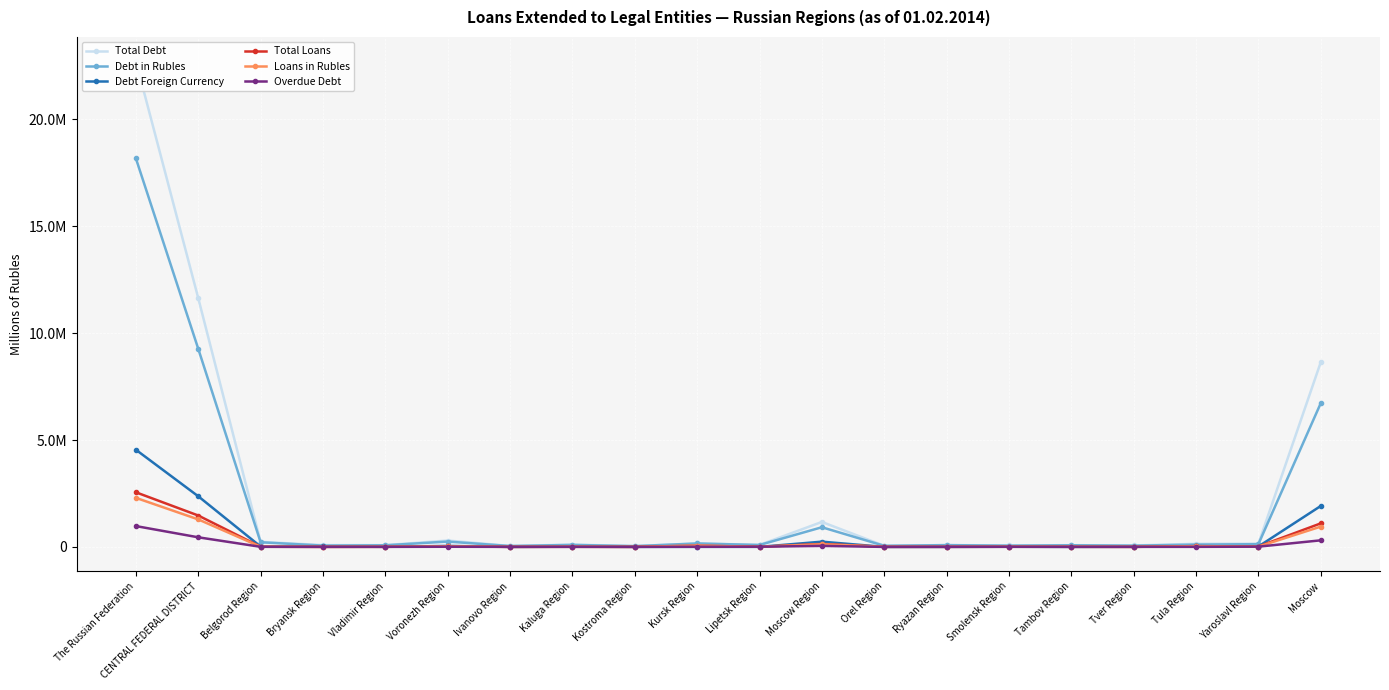

Reading left to right, list all the values displayed in this chart.

Total Debt: The Russian Federation=22717443	CENTRAL FEDERAL DISTRICT=11636886	Belgorod Region=237936	Bryansk Region=85926	Vladimir Region=84096	Voronezh Region=300312	Ivanovo Region=45886	Kaluga Region=108685	Kostroma Region=42368	Kursk Region=165027	Lipetsk Region=95849	Moscow Region=1168955	Orel Region=55206	Ryazan Region=87558	Smolensk Region=69354	Tambov Region=82274	Tver Region=69030	Tula Region=147114	Yaroslavl Region=150740	Moscow=8640570
Debt in Rubles: The Russian Federation=18171673	CENTRAL FEDERAL DISTRICT=9267377	Belgorod Region=218657	Bryansk Region=63730	Vladimir Region=77908	Voronezh Region=251632	Ivanovo Region=43007	Kaluga Region=96117	Kostroma Region=37643	Kursk Region=161906	Lipetsk Region=91742	Moscow Region=921485	Orel Region=53392	Ryazan Region=85513	Smolensk Region=60245	Tambov Region=78903	Tver Region=61024	Tula Region=110108	Yaroslavl Region=130068	Moscow=6724297
Debt Foreign Currency: The Russian Federation=4545770	CENTRAL FEDERAL DISTRICT=2369509	Belgorod Region=19279	Bryansk Region=22196	Vladimir Region=6188	Voronezh Region=48680	Ivanovo Region=2879	Kaluga Region=12568	Kostroma Region=4725	Kursk Region=3121	Lipetsk Region=4107	Moscow Region=247470	Orel Region=1814	Ryazan Region=2045	Smolensk Region=9109	Tambov Region=3371	Tver Region=8006	Tula Region=37006	Yaroslavl Region=20672	Moscow=1916273
Total Loans: The Russian Federation=2556703	CENTRAL FEDERAL DISTRICT=1470000	Belgorod Region=9568	Bryansk Region=4211	Vladimir Region=6922	Voronezh Region=25739	Ivanovo Region=4207	Kaluga Region=8380	Kostroma Region=3998	Kursk Region=61098	Lipetsk Region=7715	Moscow Region=141997	Orel Region=6518	Ryazan Region=6213	Smolensk Region=9698	Tambov Region=8219	Tver Region=4104	Tula Region=38551	Yaroslavl Region=20178	Moscow=1102684
Loans in Rubles: The Russian Federation=2296013	CENTRAL FEDERAL DISTRICT=1287978	Belgorod Region=9515	Bryansk Region=4092	Vladimir Region=6863	Voronezh Region=23441	Ivanovo Region=4135	Kaluga Region=7722	Kostroma Region=3670	Kursk Region=61098	Lipetsk Region=7648	Moscow Region=127175	Orel Region=6144	Ryazan Region=6212	Smolensk Region=7755	Tambov Region=8219	Tver Region=3997	Tula Region=34590	Yaroslavl Region=14704	Moscow=950998
Overdue Debt: The Russian Federation=976076	CENTRAL FEDERAL DISTRICT=451080	Belgorod Region=6303	Bryansk Region=3201	Vladimir Region=3795	Voronezh Region=9082	Ivanovo Region=3659	Kaluga Region=3461	Kostroma Region=2235	Kursk Region=9570	Lipetsk Region=10855	Moscow Region=49076	Orel Region=2438	Ryazan Region=5694	Smolensk Region=6055	Tambov Region=3520	Tver Region=4226	Tula Region=4983	Yaroslavl Region=13237	Moscow=309690